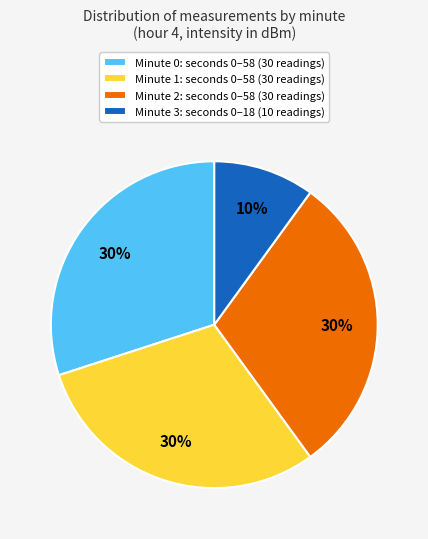

What is the smallest slice in the pie chart?

Minute 3